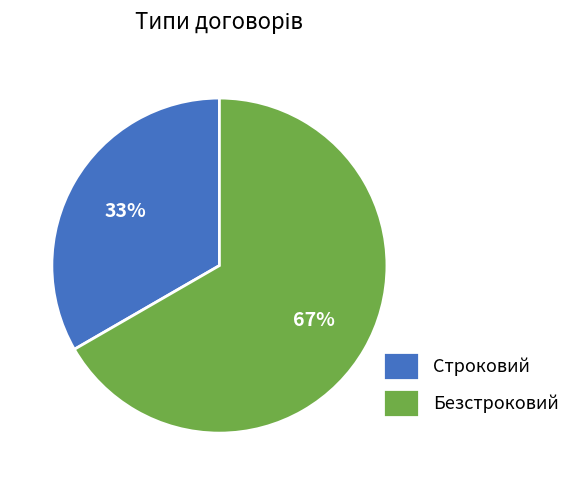

How many slices are in this pie chart?

2